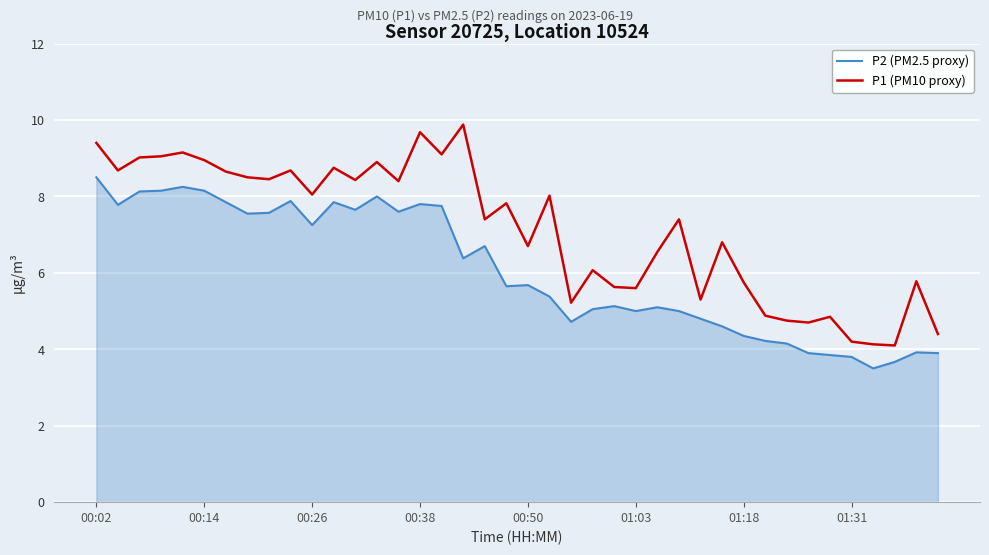

Rank the series by their maximum value, from lowest to highest.

P2 (PM2.5 proxy), P1 (PM10 proxy)